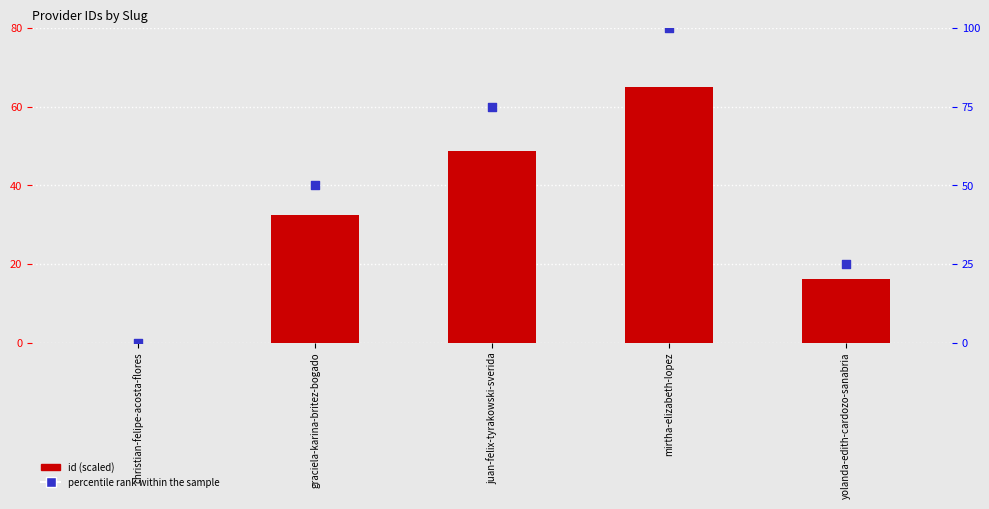

At which category is the sum across all series the highest?

mirtha-elizabeth-lopez